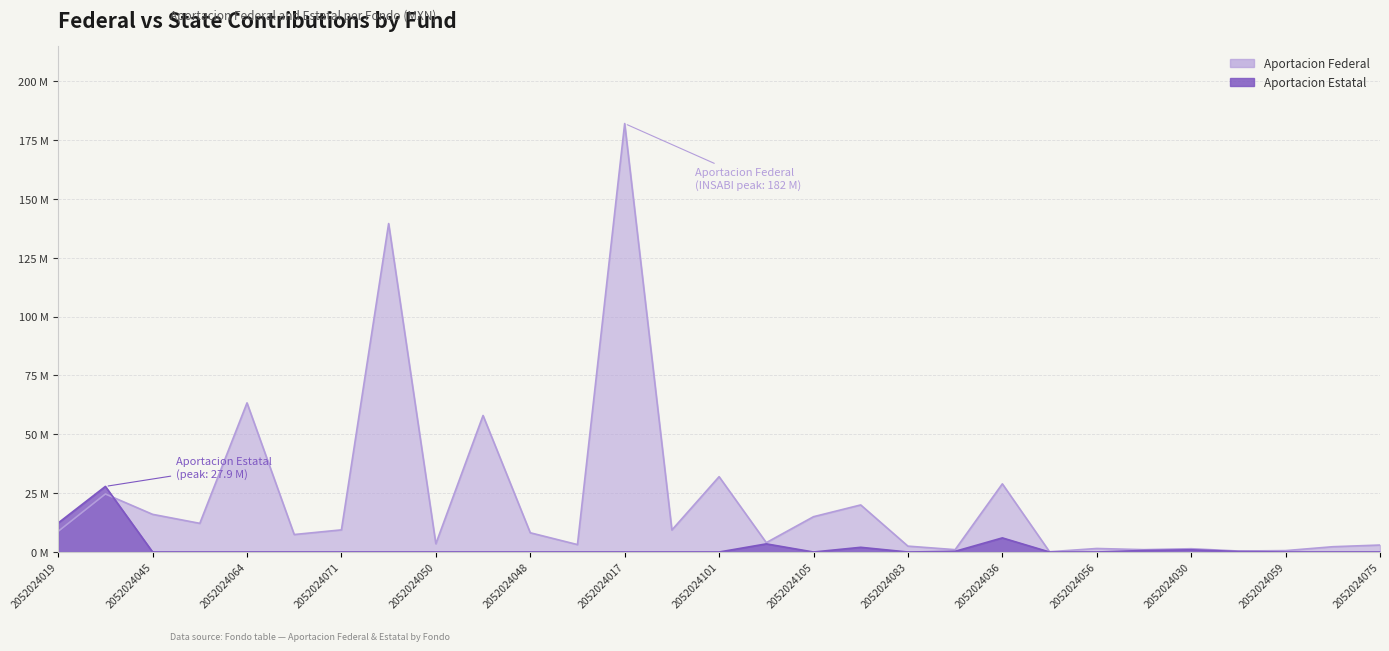

Where do Aportacion Federal and Aportacion Estatal first cross each other?

2052024020 and 2052024045